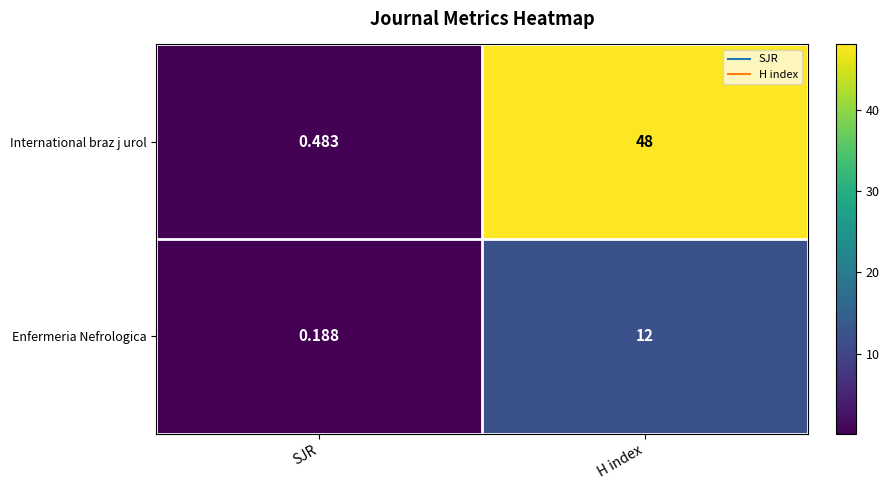

Which series has the largest total across all categories?

International braz j urol